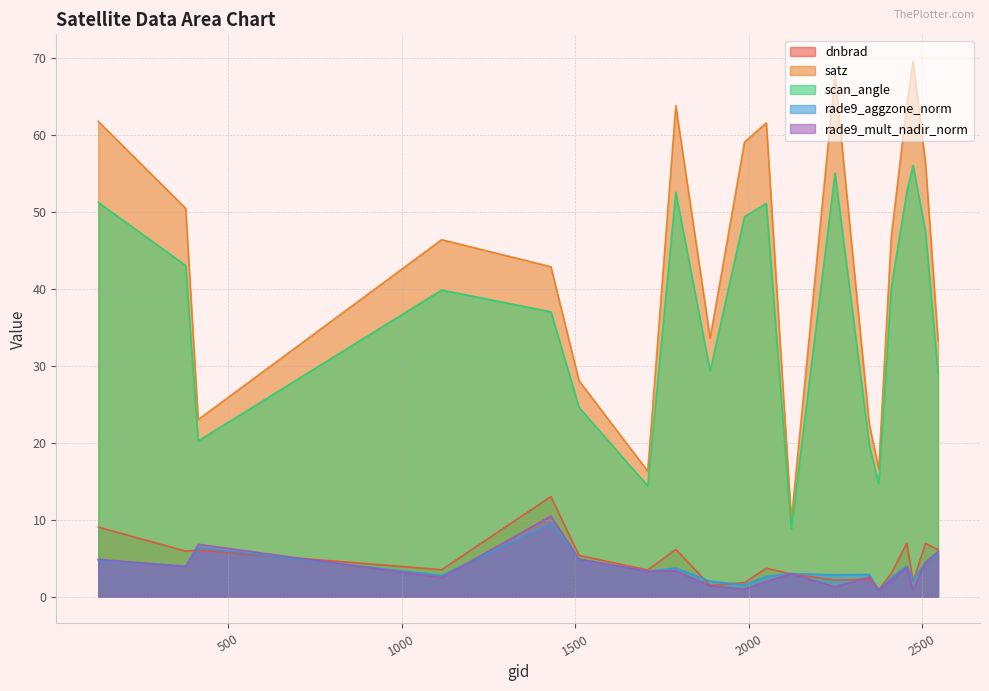

How many distinct data groups are displayed?

5